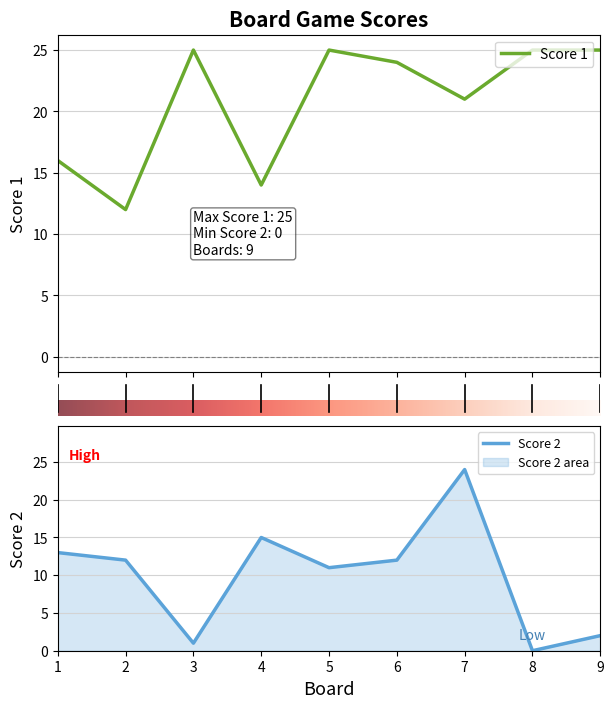

What is the difference between the maximum and minimum values in the Score 1 series?

13